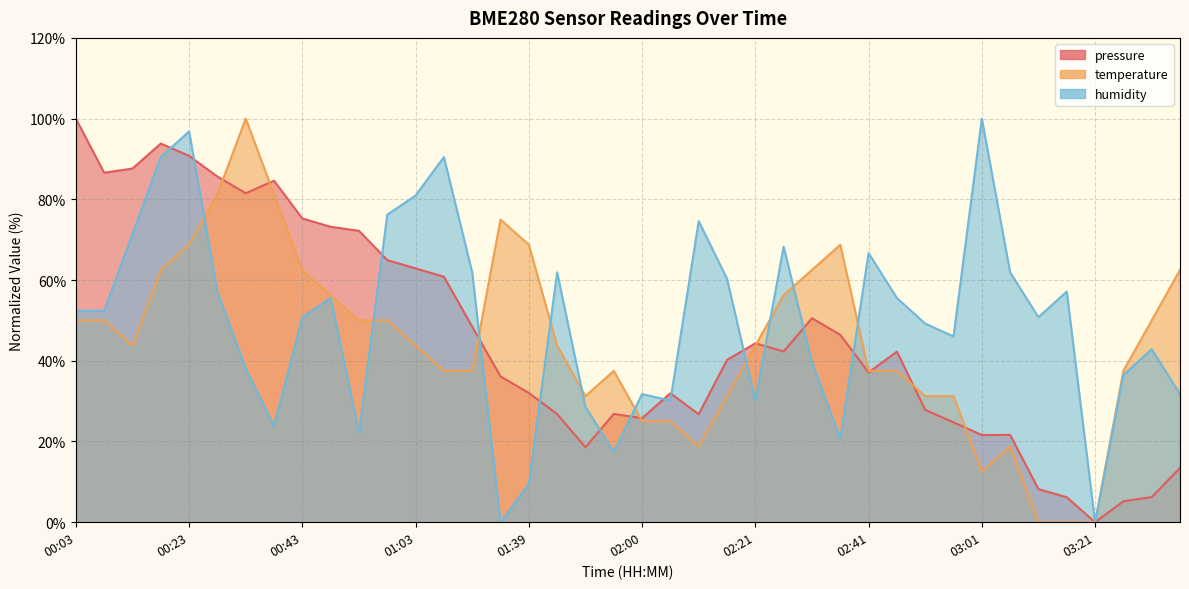

What is the difference between the highest and lowest values at 01:39?

59.2